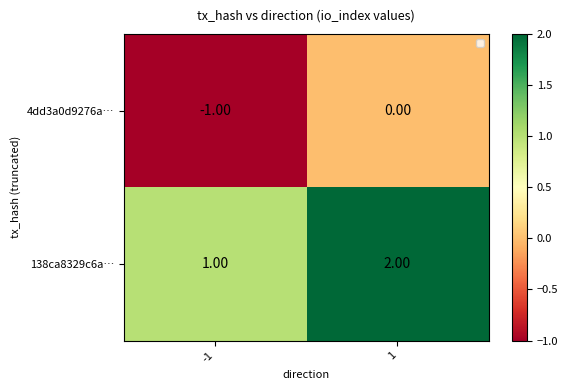

How many values in the 4dd3a0d9276a… series are below 0?

1